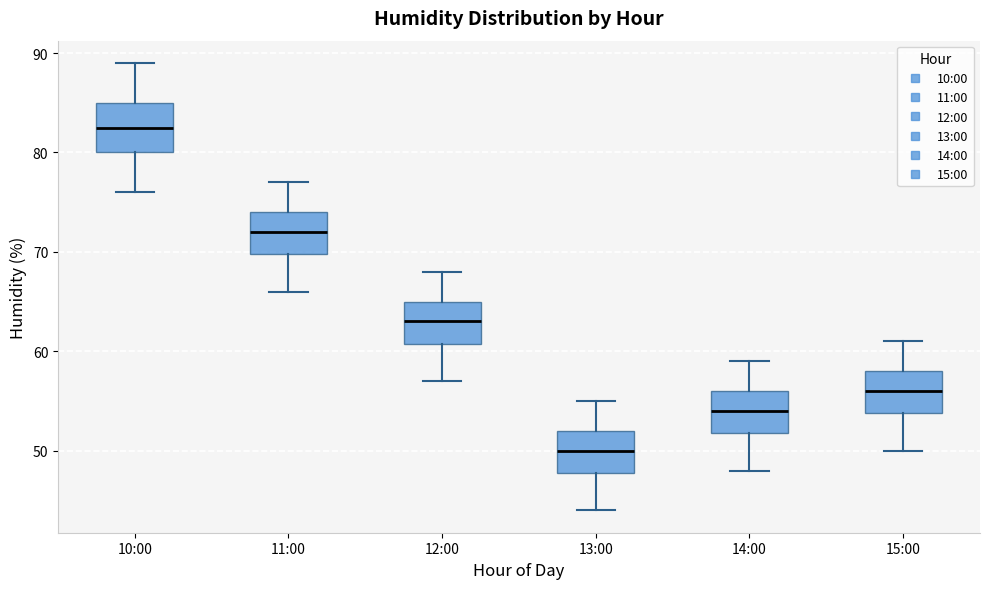

Reading left to right, transcribe this box plot: for each box, give where its median line is, the range the box spans, and where its two whiskers end, as read against the y-axis. The values are not printed on the chart, so give them approximately, as read against the axis.

10:00: median 83, box 80 to 85, whiskers 76 to 89
11:00: median 72, box 70 to 74, whiskers 66 to 77
12:00: median 63, box 61 to 65, whiskers 57 to 68
13:00: median 50, box 48 to 52, whiskers 44 to 55
14:00: median 54, box 52 to 56, whiskers 48 to 59
15:00: median 56, box 54 to 58, whiskers 50 to 61